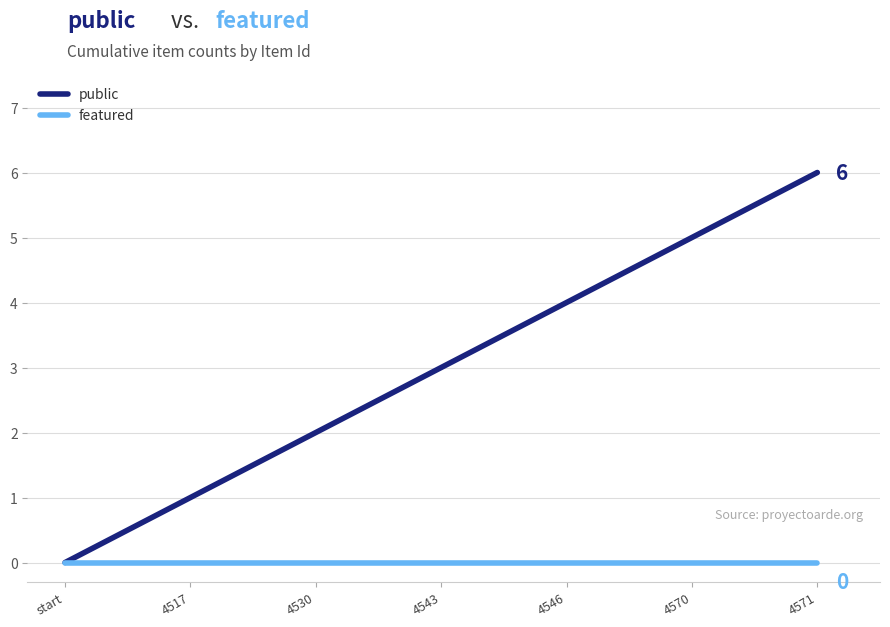

How many lines are shown in the chart?

2